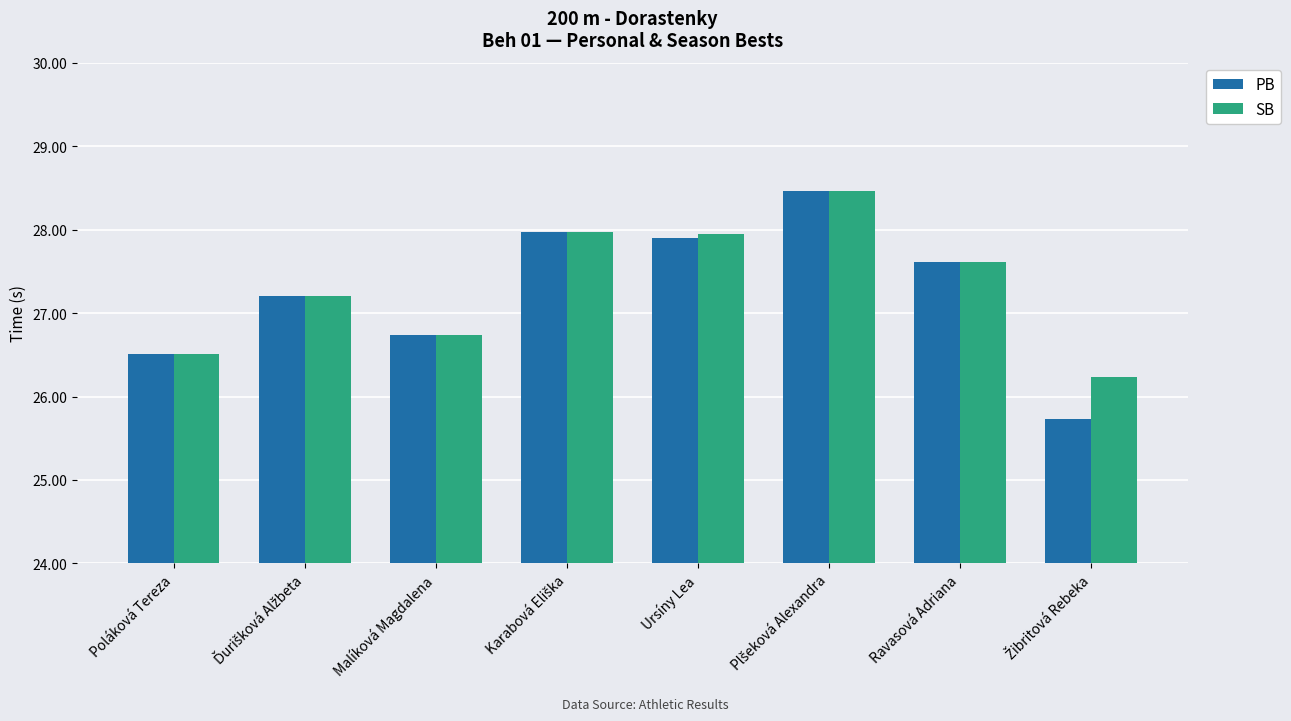

True or false: SB has a value of 38.3 at Malíková Magdalena.

False